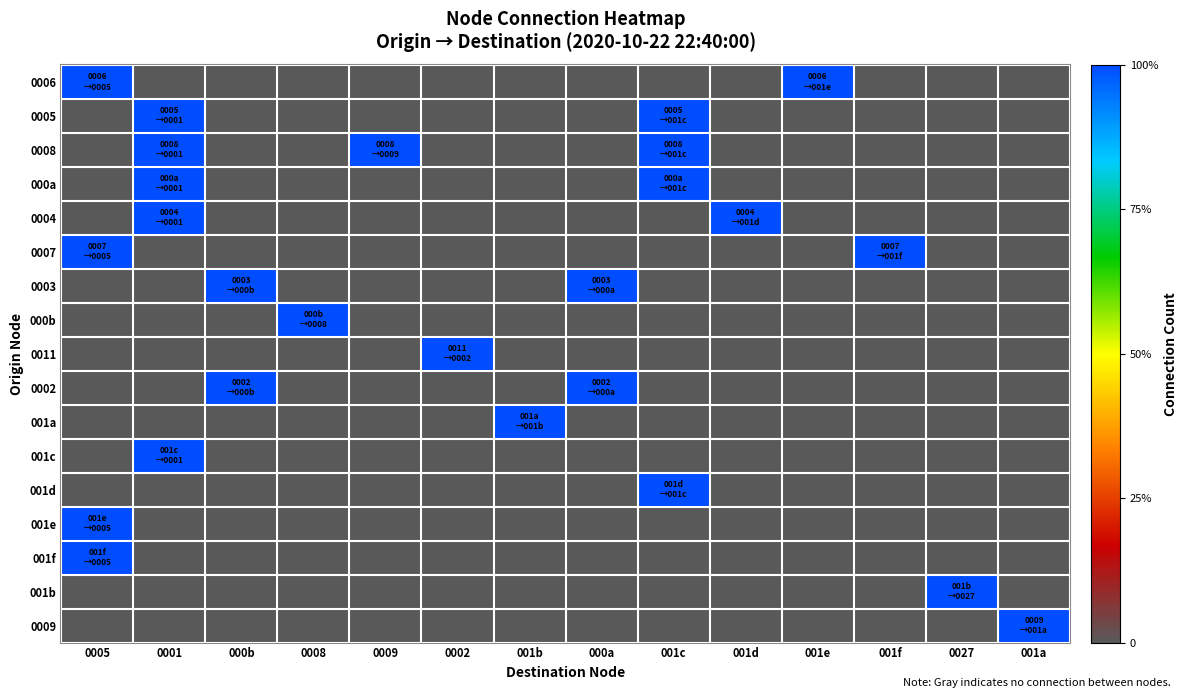

Reading left to right, transcribe all the data shown in this chart.

0006: 0005=1	0001=0	000b=0	0008=0	0009=0	0002=0	001b=0	000a=0	001c=0	001d=0	001e=1	001f=0	0027=0	001a=0
0005: 0005=0	0001=1	000b=0	0008=0	0009=0	0002=0	001b=0	000a=0	001c=1	001d=0	001e=0	001f=0	0027=0	001a=0
0008: 0005=0	0001=1	000b=0	0008=0	0009=1	0002=0	001b=0	000a=0	001c=1	001d=0	001e=0	001f=0	0027=0	001a=0
000a: 0005=0	0001=1	000b=0	0008=0	0009=0	0002=0	001b=0	000a=0	001c=1	001d=0	001e=0	001f=0	0027=0	001a=0
0004: 0005=0	0001=1	000b=0	0008=0	0009=0	0002=0	001b=0	000a=0	001c=0	001d=1	001e=0	001f=0	0027=0	001a=0
0007: 0005=1	0001=0	000b=0	0008=0	0009=0	0002=0	001b=0	000a=0	001c=0	001d=0	001e=0	001f=1	0027=0	001a=0
0003: 0005=0	0001=0	000b=1	0008=0	0009=0	0002=0	001b=0	000a=1	001c=0	001d=0	001e=0	001f=0	0027=0	001a=0
000b: 0005=0	0001=0	000b=0	0008=1	0009=0	0002=0	001b=0	000a=0	001c=0	001d=0	001e=0	001f=0	0027=0	001a=0
0011: 0005=0	0001=0	000b=0	0008=0	0009=0	0002=1	001b=0	000a=0	001c=0	001d=0	001e=0	001f=0	0027=0	001a=0
0002: 0005=0	0001=0	000b=1	0008=0	0009=0	0002=0	001b=0	000a=1	001c=0	001d=0	001e=0	001f=0	0027=0	001a=0
001a: 0005=0	0001=0	000b=0	0008=0	0009=0	0002=0	001b=1	000a=0	001c=0	001d=0	001e=0	001f=0	0027=0	001a=0
001c: 0005=0	0001=1	000b=0	0008=0	0009=0	0002=0	001b=0	000a=0	001c=0	001d=0	001e=0	001f=0	0027=0	001a=0
001d: 0005=0	0001=0	000b=0	0008=0	0009=0	0002=0	001b=0	000a=0	001c=1	001d=0	001e=0	001f=0	0027=0	001a=0
001e: 0005=1	0001=0	000b=0	0008=0	0009=0	0002=0	001b=0	000a=0	001c=0	001d=0	001e=0	001f=0	0027=0	001a=0
001f: 0005=1	0001=0	000b=0	0008=0	0009=0	0002=0	001b=0	000a=0	001c=0	001d=0	001e=0	001f=0	0027=0	001a=0
001b: 0005=0	0001=0	000b=0	0008=0	0009=0	0002=0	001b=0	000a=0	001c=0	001d=0	001e=0	001f=0	0027=1	001a=0
0009: 0005=0	0001=0	000b=0	0008=0	0009=0	0002=0	001b=0	000a=0	001c=0	001d=0	001e=0	001f=0	0027=0	001a=1